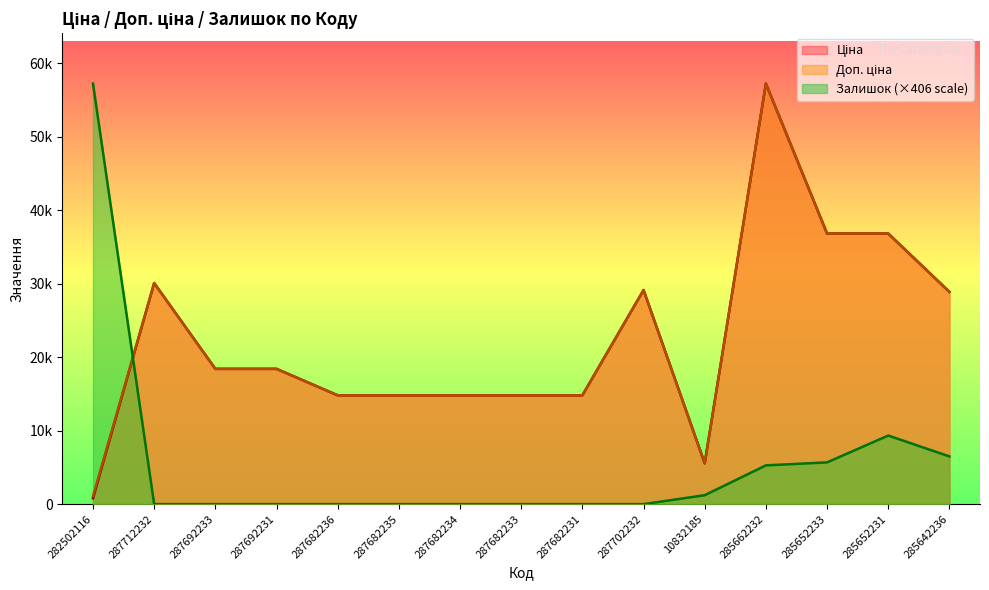

Between 287702232 and 287682233, which is larger?

287702232